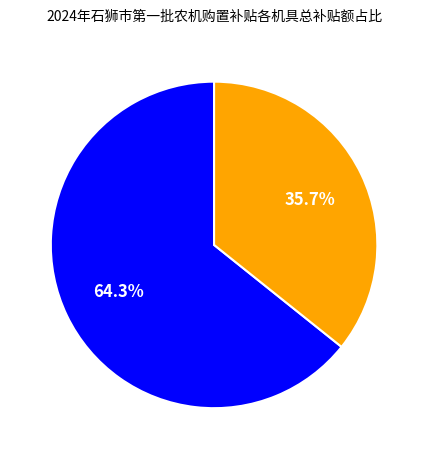

Does 谷物联合收割机 account for over 50% of the chart?

Yes